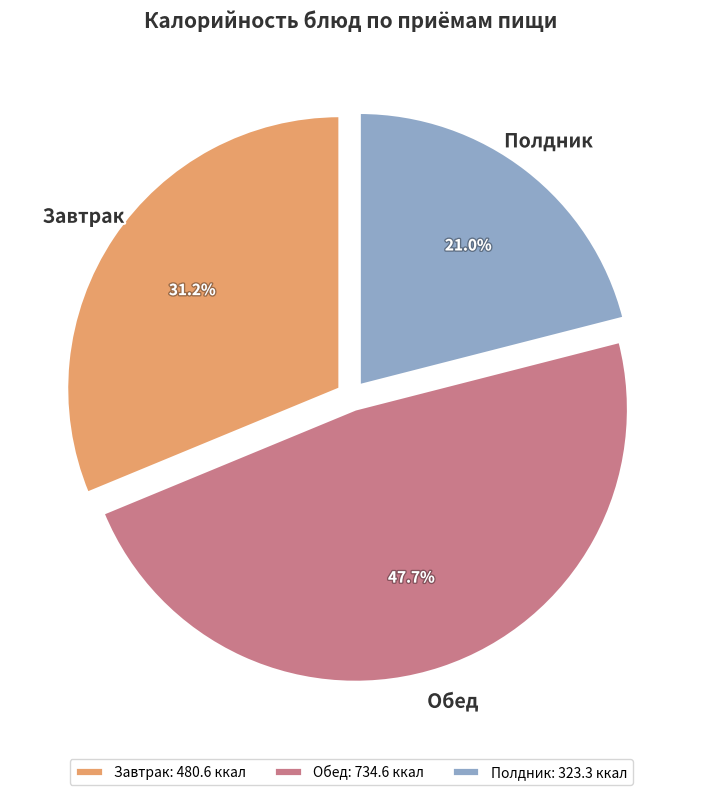

What is the ratio of the value at Полдник to the value at Завтрак?

0.7